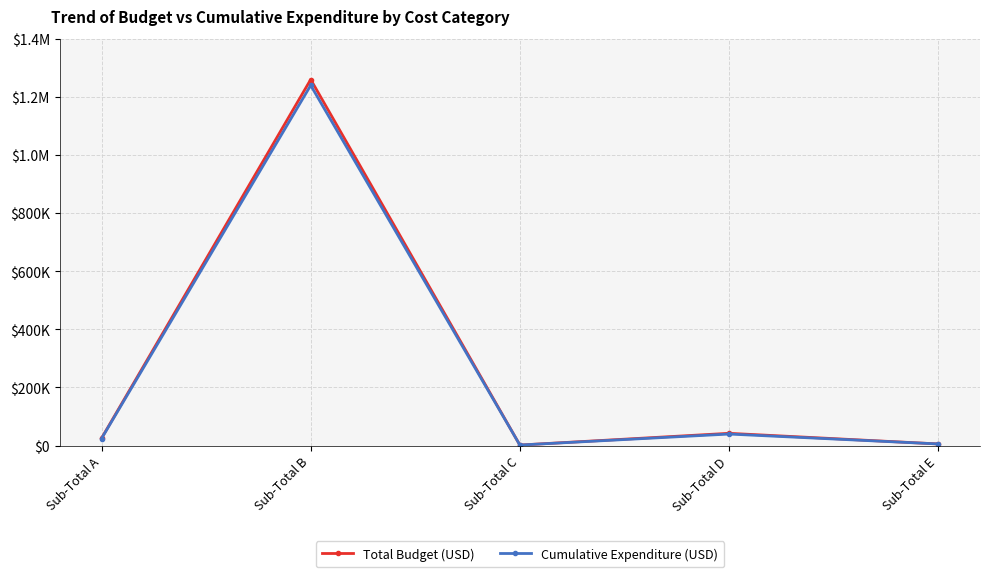

What are all the series names shown in the legend?

Total Budget (USD), Cumulative Expenditure (USD)